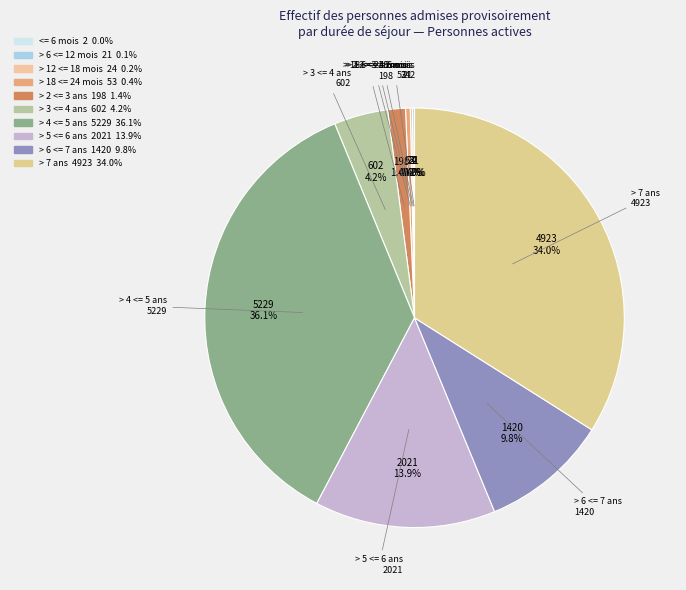

Is there a majority slice in this chart?

No